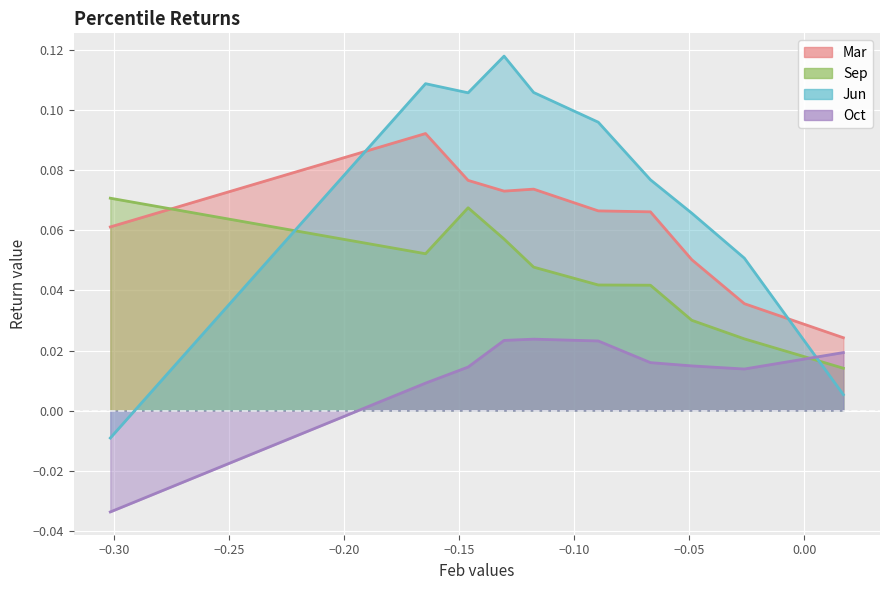

How many values in Oct are below zero?

1